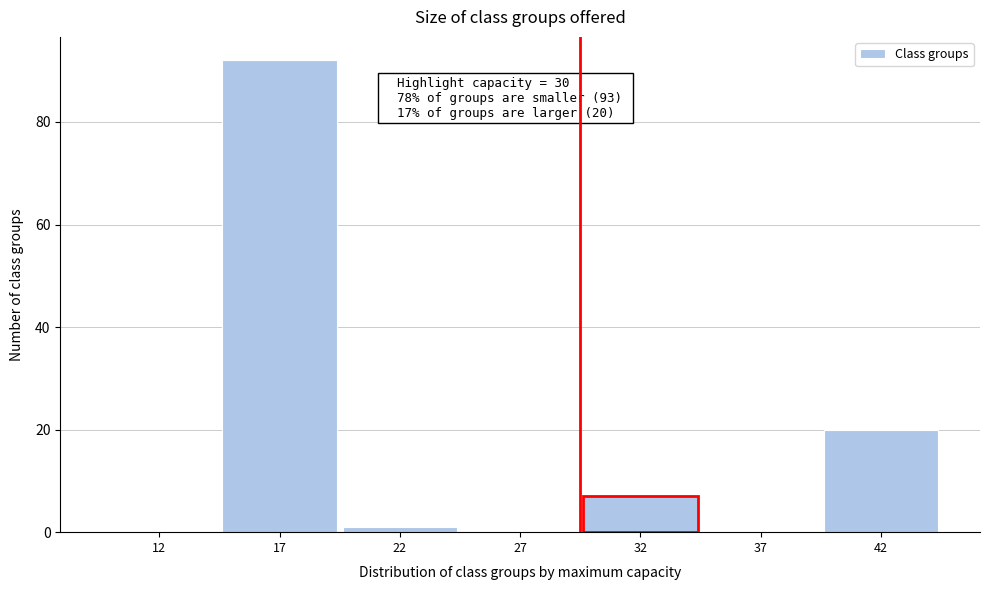

Reading right to left, transcribe all the data shown in this chart.

42=20	37=0	32=7	27=0	22=1	17=92	12=0